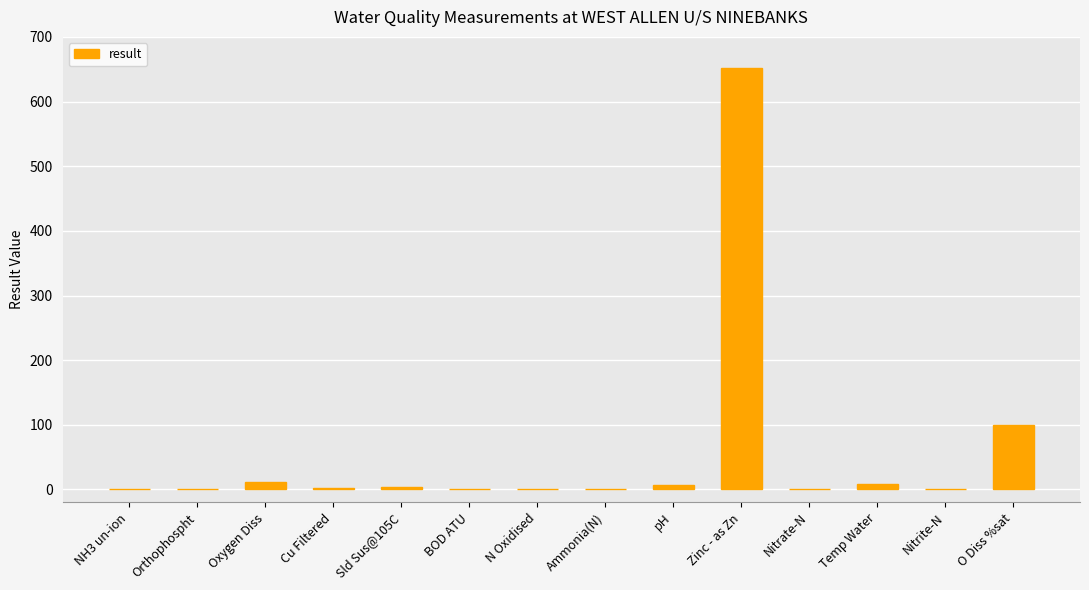

What is the greatest value displayed?

652.0